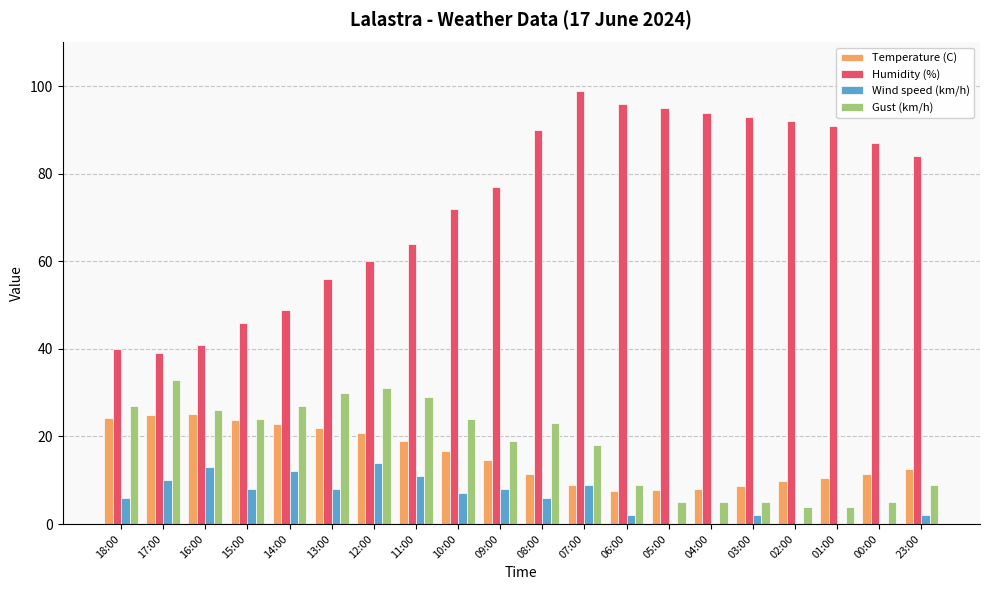

What is the total value across all series at 13:00?

115.9